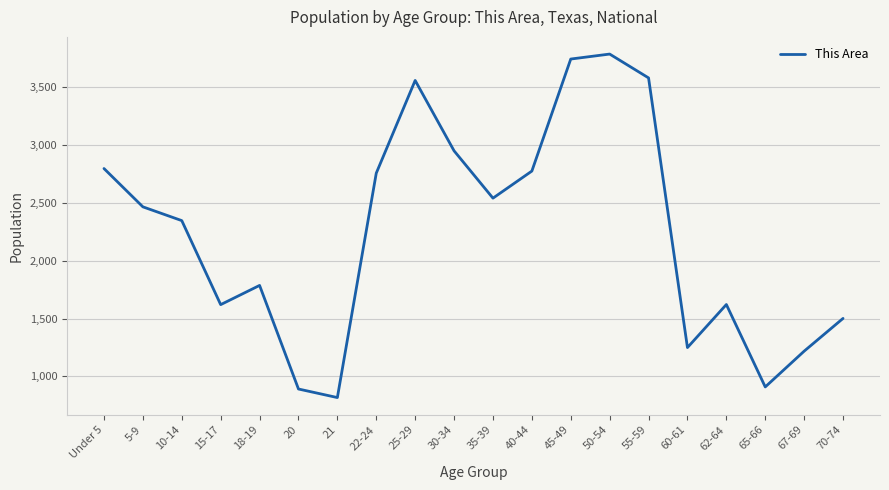

Where is the first local maximum?

18-19